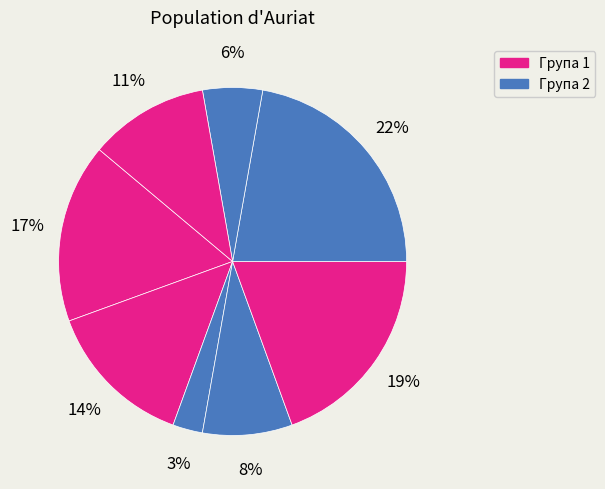

To the nearest percent, what is the difference between the largest and smallest slice percentages?

19%